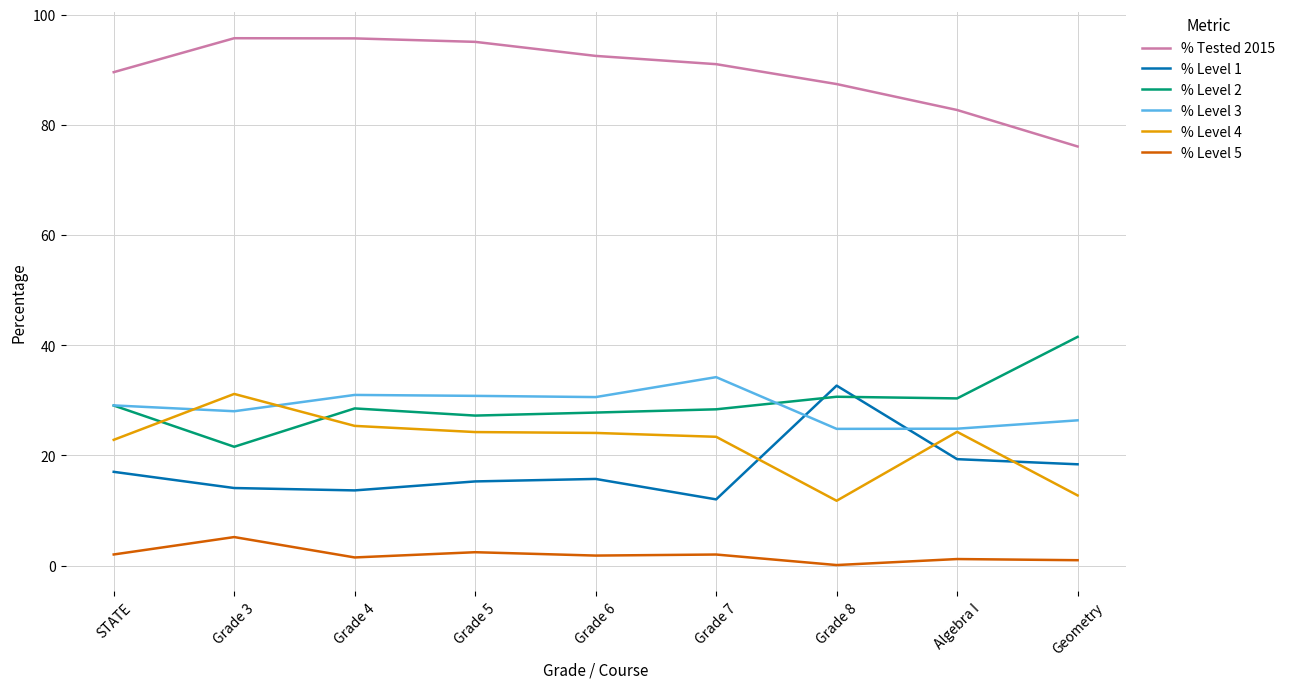

Is the value of % Tested 2015 at Grade 4 greater than the value of % Level 4 at Algebra I?

Yes